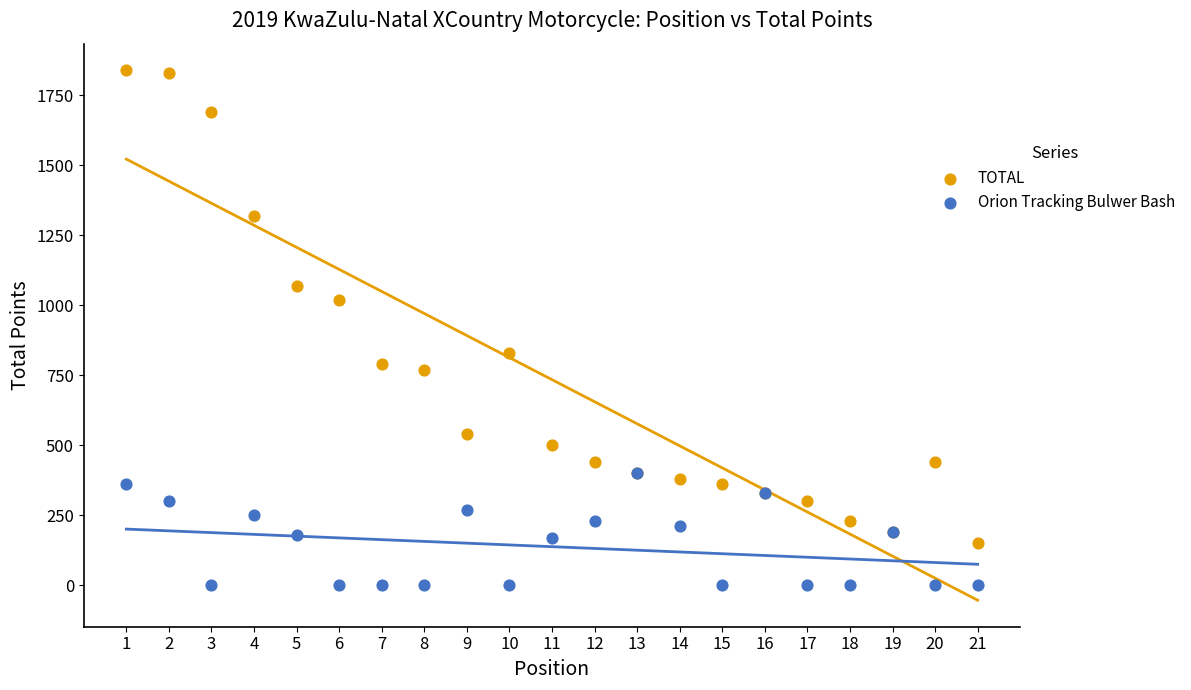

Which series has the widest spread of Y values?

TOTAL